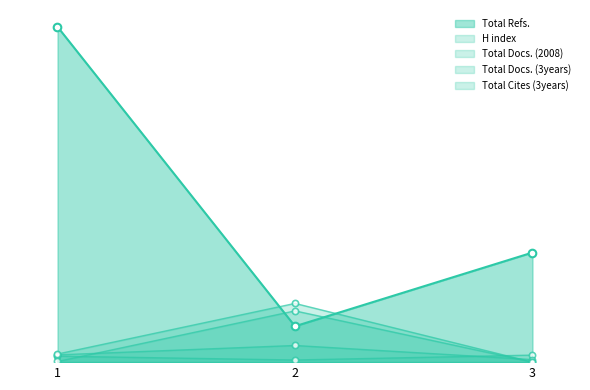

What are all the series names shown in the legend?

H index, Total Docs. (2008), Total Docs. (3years), Total Refs., Total Cites (3years)